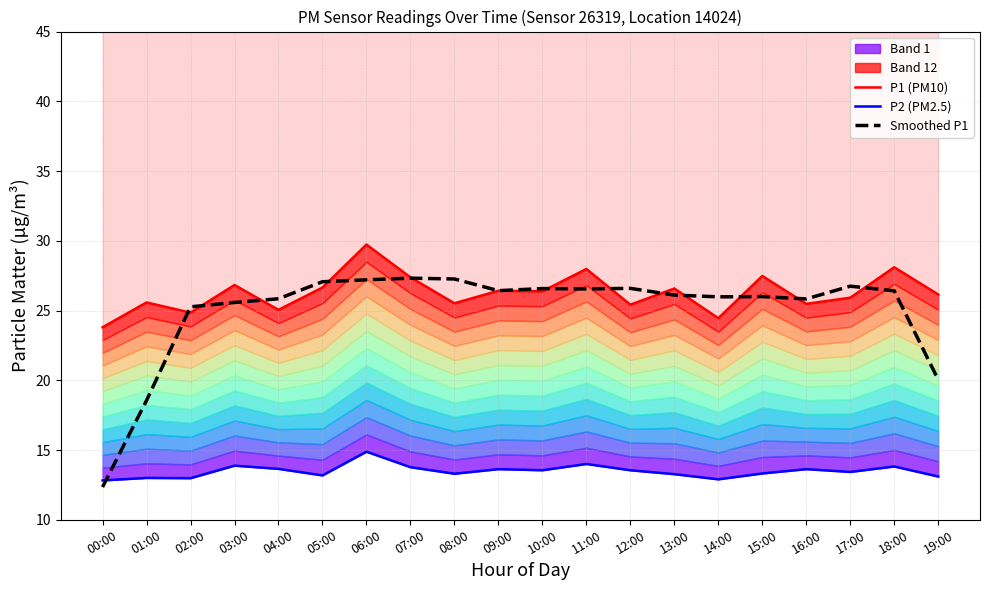

At which category does P1 (PM10) reach its first local valley?

02:00